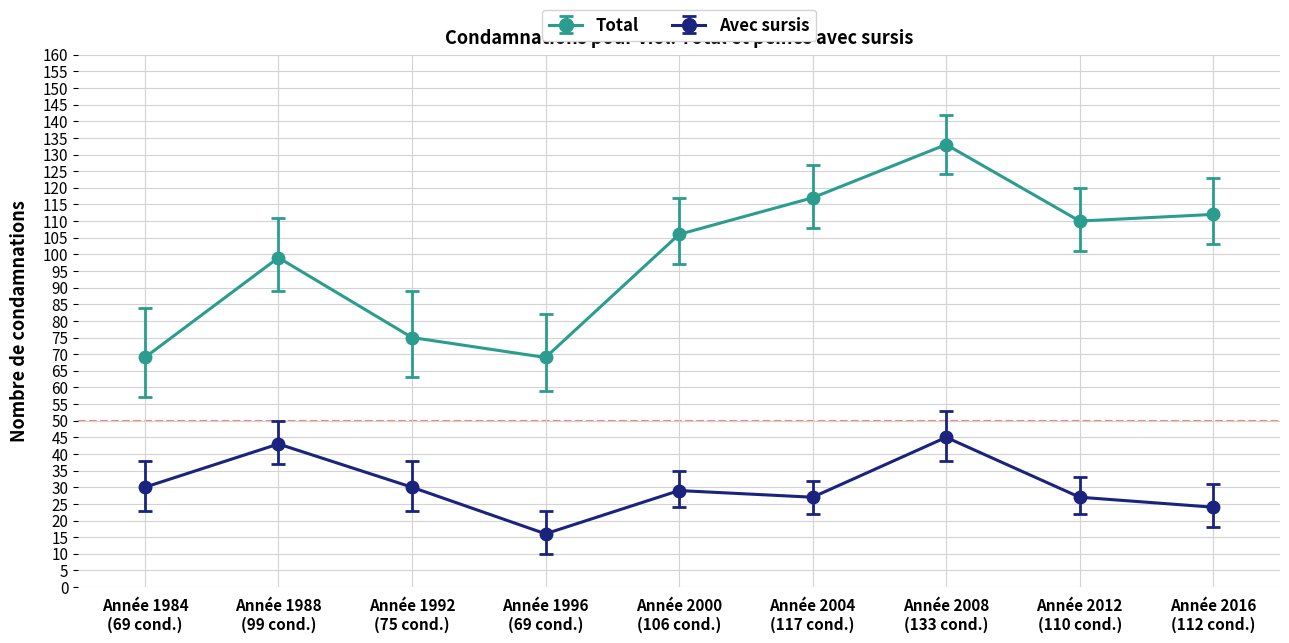

Which series has the largest range (max minus min)?

Total